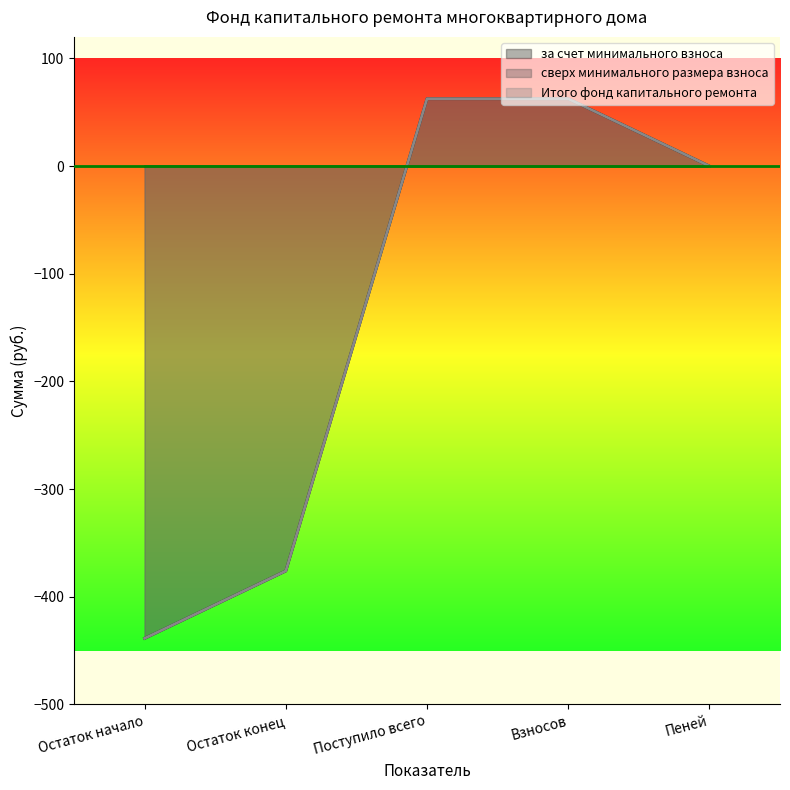

What position from the left is Пеней?

5